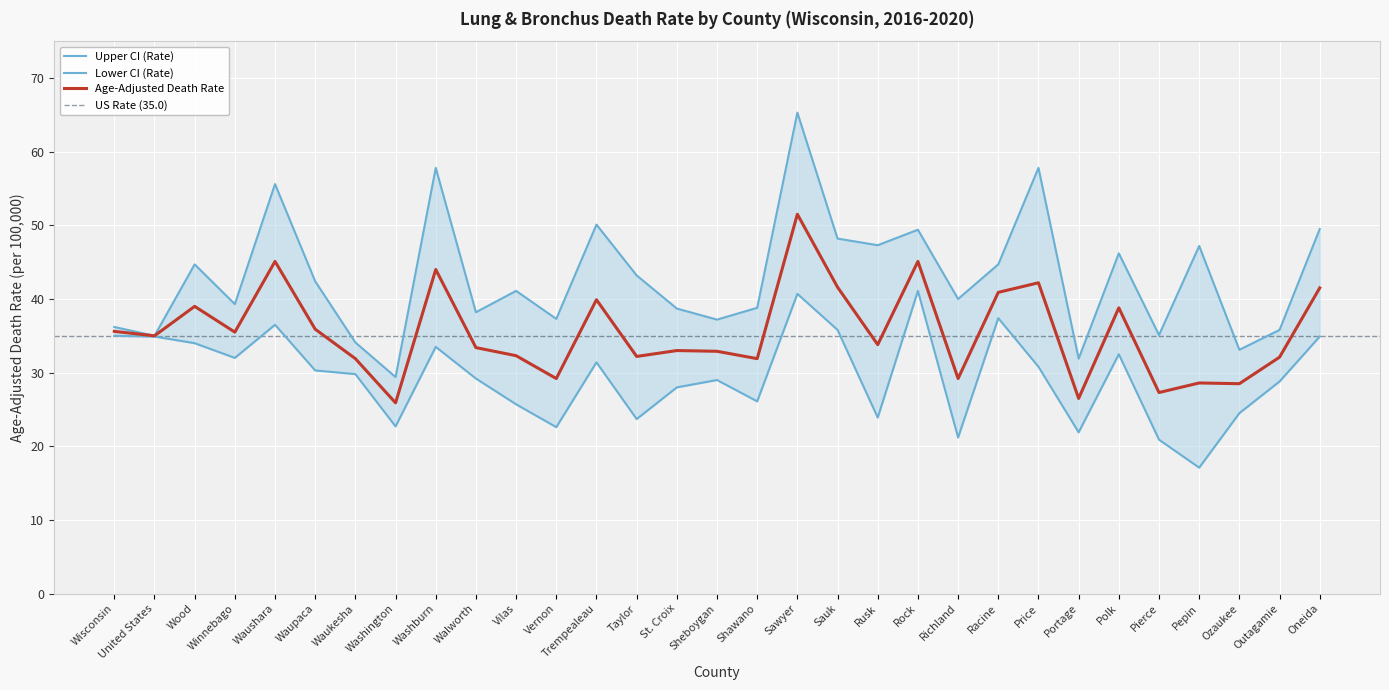

Which category has the lowest value across all series?

Pepin